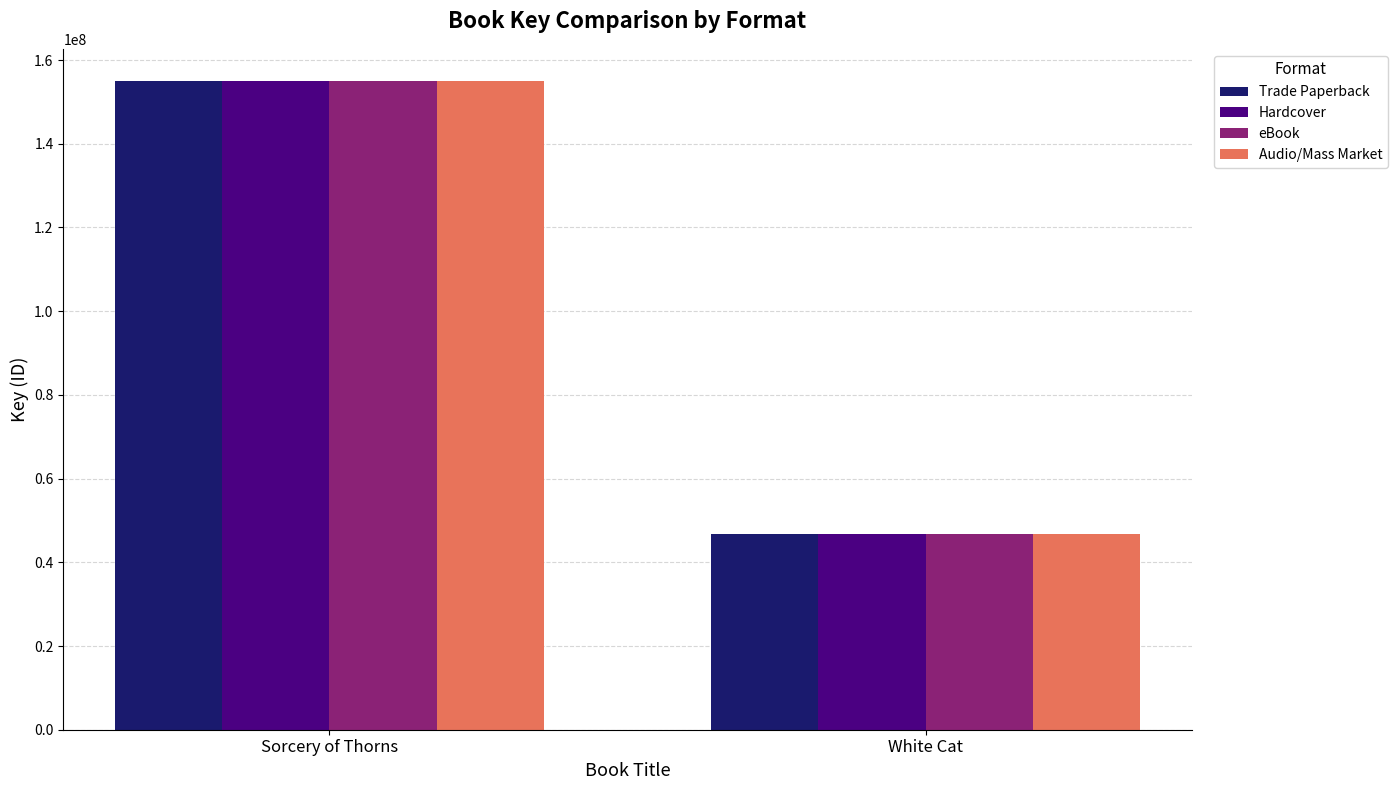

How many bars are there in each group?

4